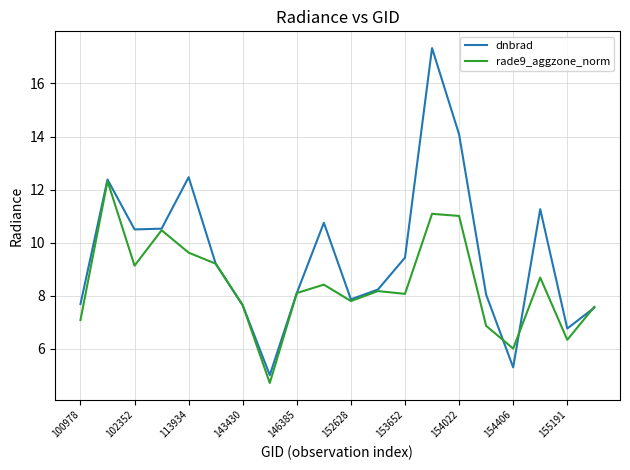

Which series has the widest spread of values?

dnbrad